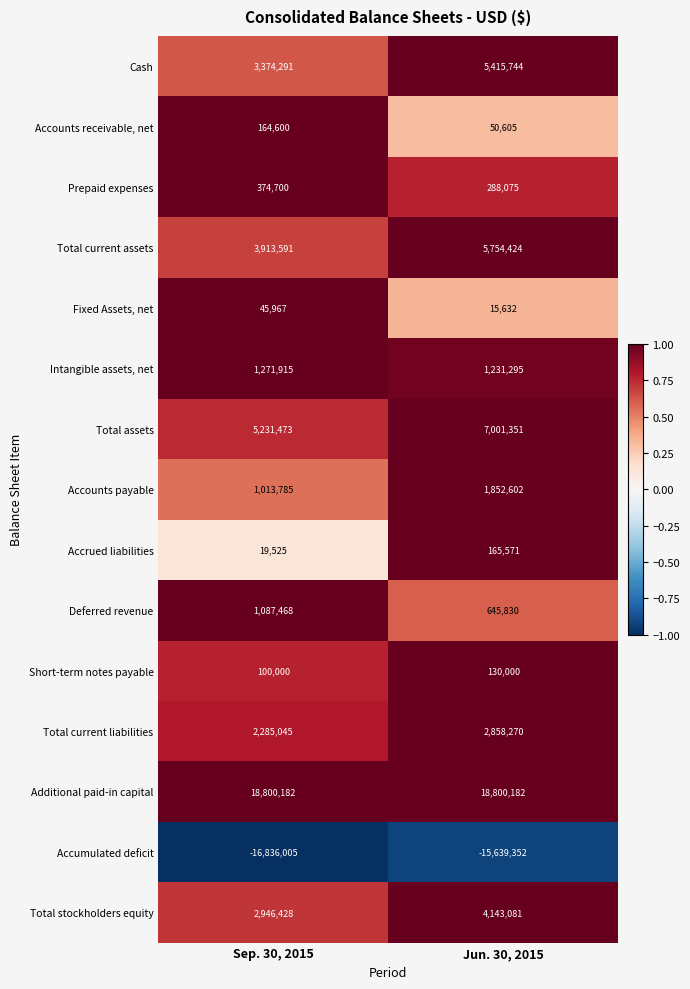

Which series has the largest total across all categories?

Additional paid-in capital